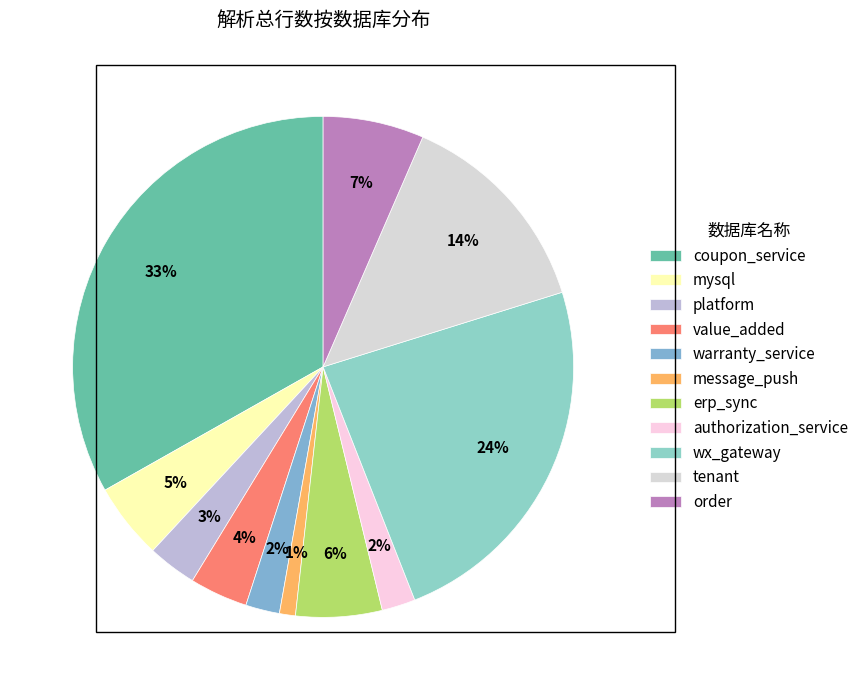

How much of the chart is everything except authorization_service?

97.8%